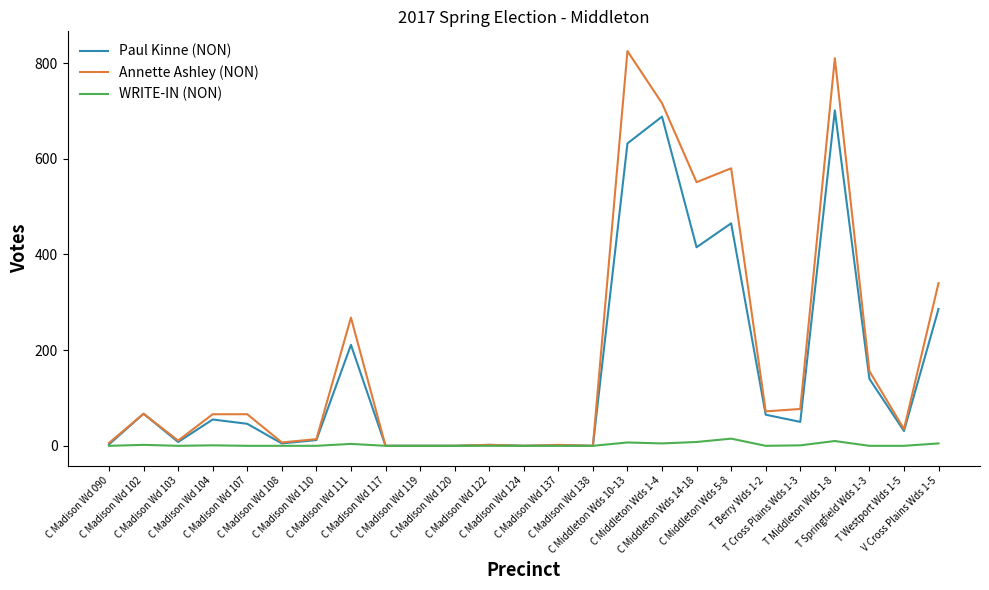

What is the highest value of the Annette Ashley (NON) series?

825